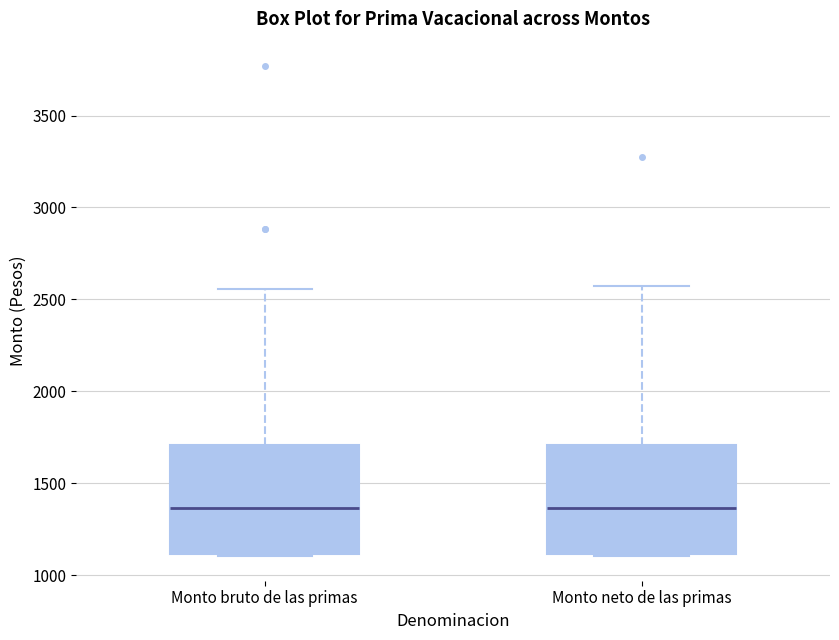

Reading left to right, read every box against the y-axis: the position of its median line, the range the box covers, and the ends of its whiskers. The values are not printed on the chart, so give them approximately, as read against the axis.

Monto bruto de las primas: median 1350, box 1100 to 1700, whiskers 1100 to 2550
Monto neto de las primas: median 1350, box 1100 to 1700, whiskers 1100 to 2600